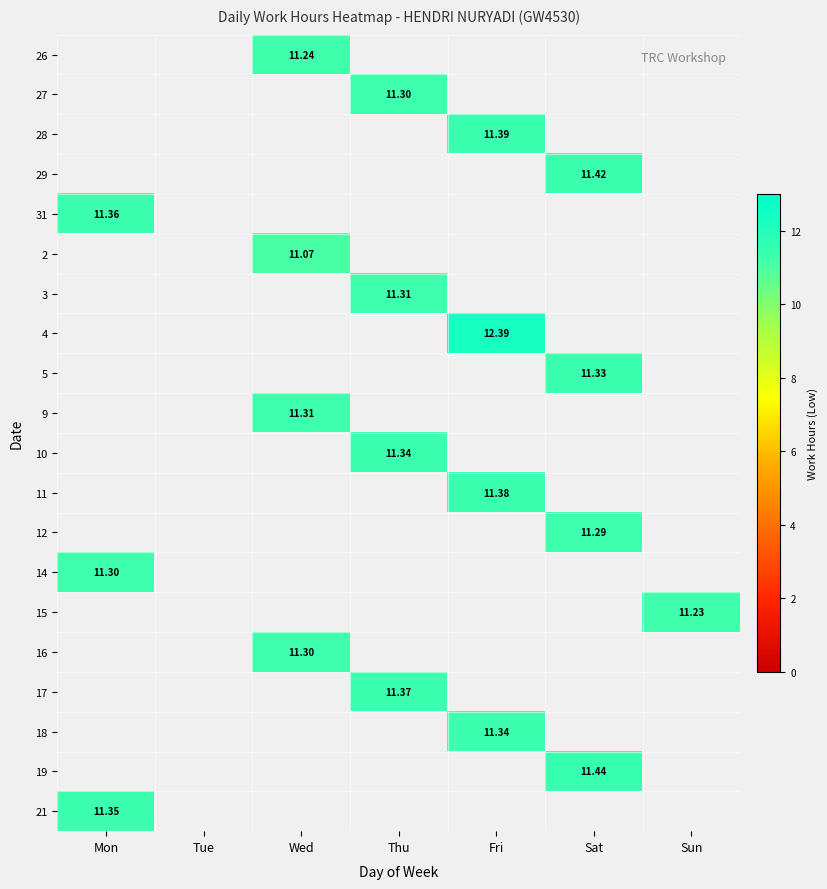

Which has a higher value, Mon or Sat?

Sat